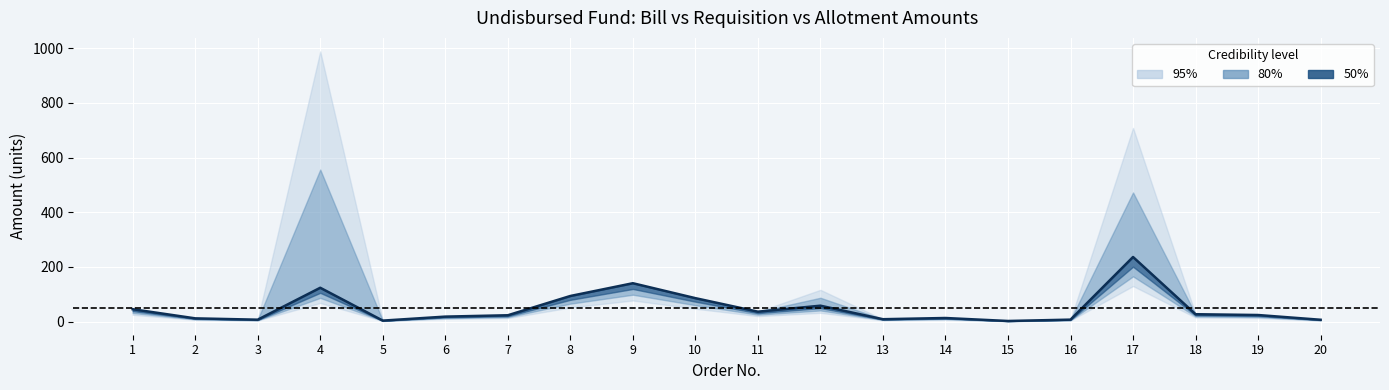

True or false: the data shows 2.0 at 15.

True